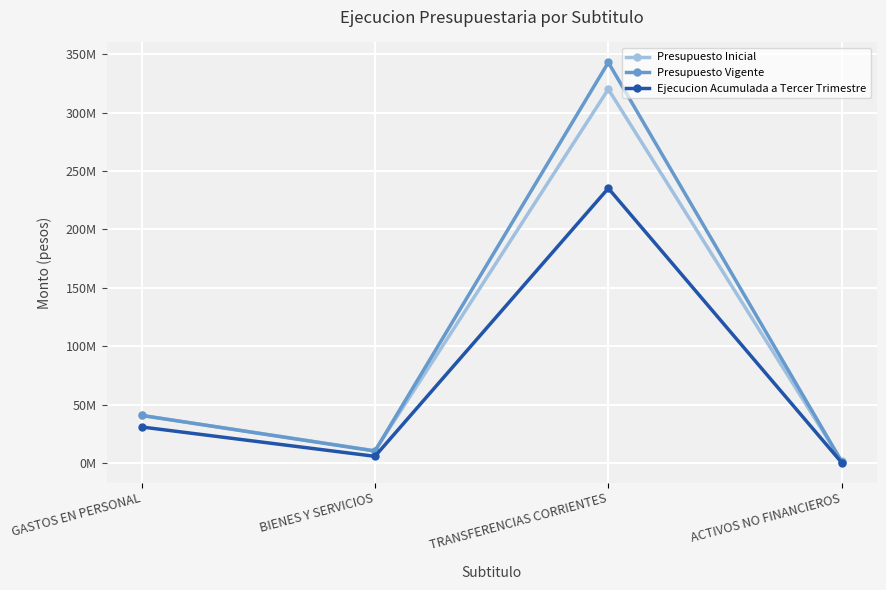

What is the total value across all series at ACTIVOS NO FINANCIEROS?

3272874